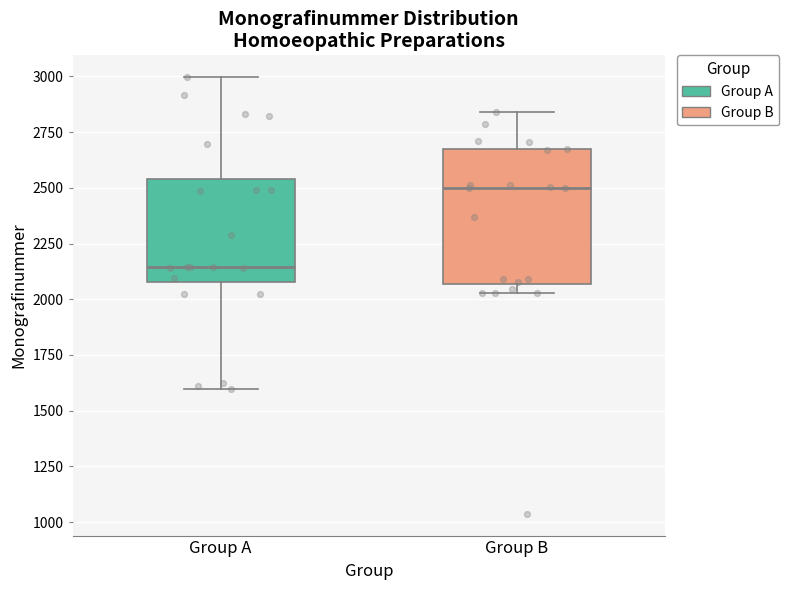

Reading left to right, read every box against the y-axis: the position of its median line, the range the box covers, and the ends of its whiskers. The values are not printed on the chart, so give them approximately, as read against the axis.

Group A: median 2150, box 2100 to 2550, whiskers 1600 to 3000
Group B: median 2500, box 2050 to 2650, whiskers 2050 (just below the box's lower edge) to 2850